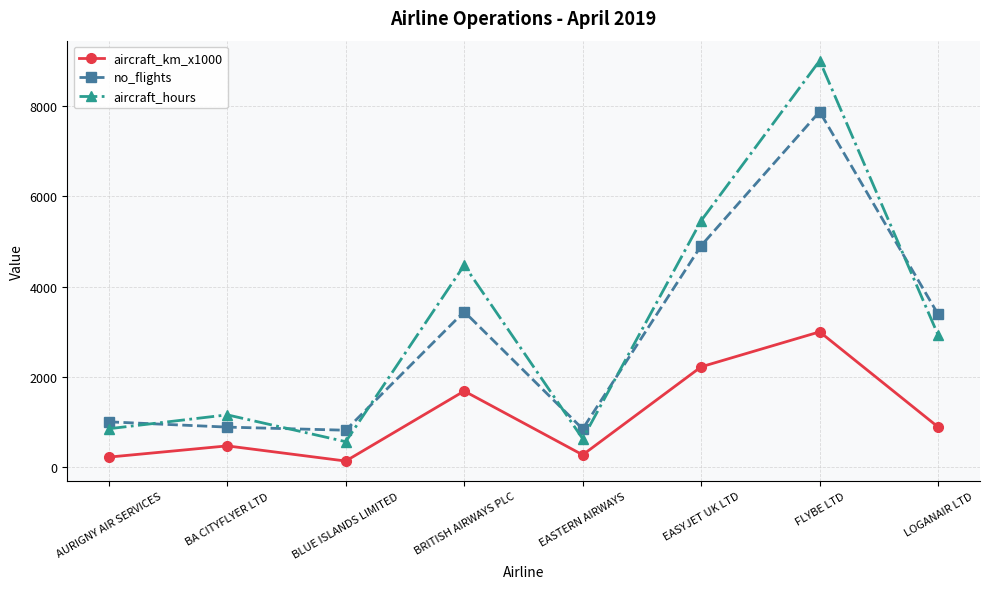

What is the average value of the aircraft_km_x1000 series?

1110.0